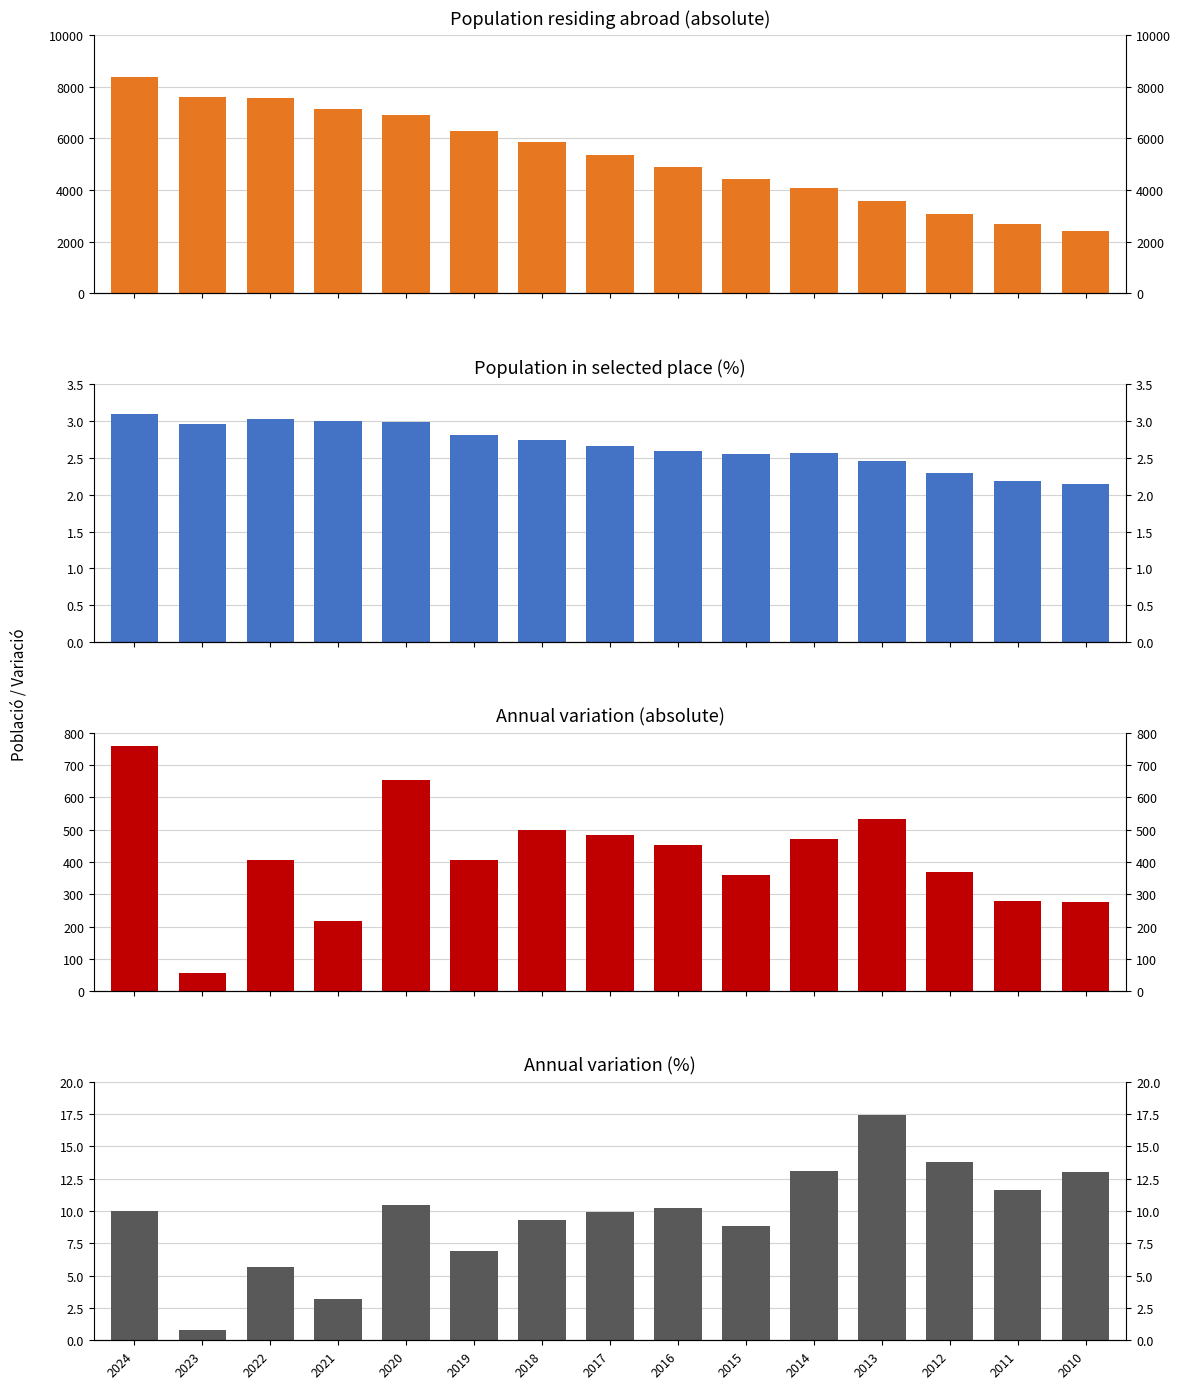

The Annual variation (absolute) series shows 483.0 at 2017. True or false?

True